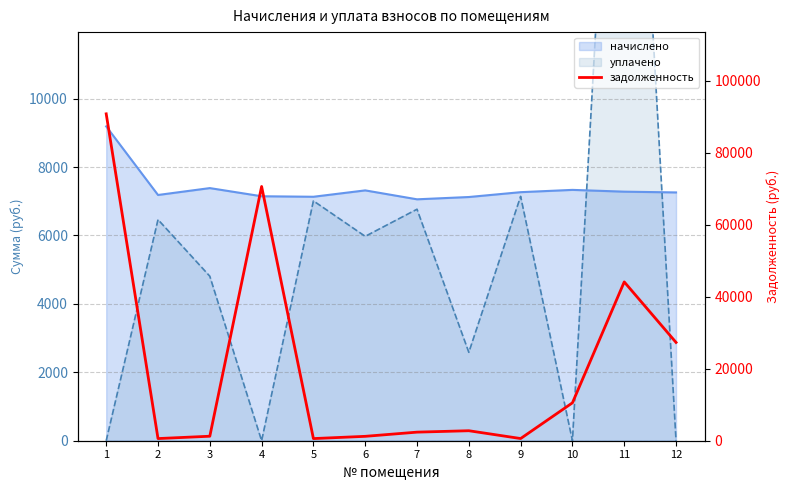

Reading left to right, transcribe all the data shown in this chart.

1=90821.8	2=598.6	3=1249.3	4=70639.4	5=594.3	6=1219.6	7=2384.1	8=2776.5	9=605.5	10=10530.6	11=44124.3	12=27309.4